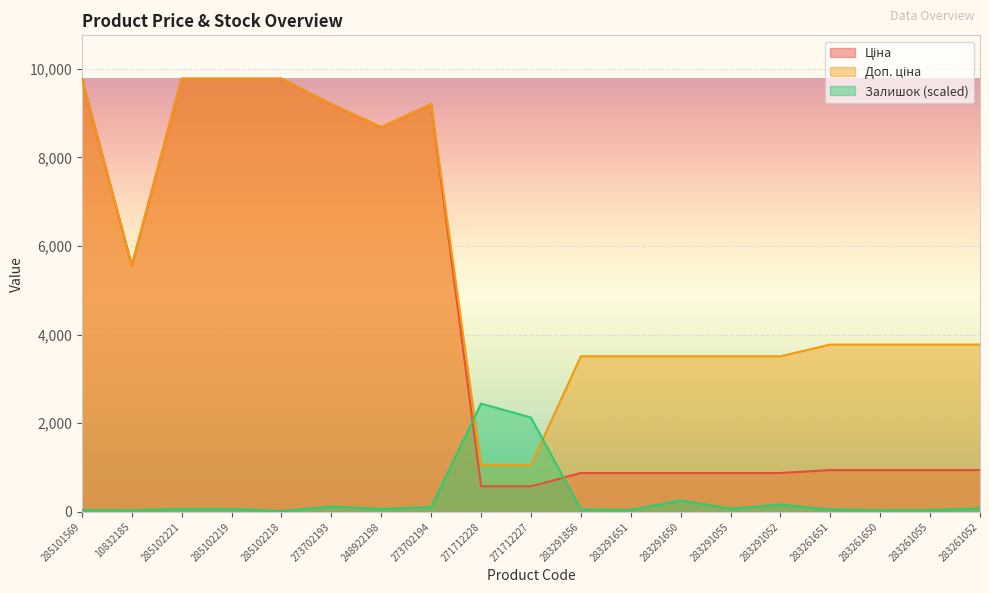

The value of Залишок at 285102219 is 66.4. True or false?

True